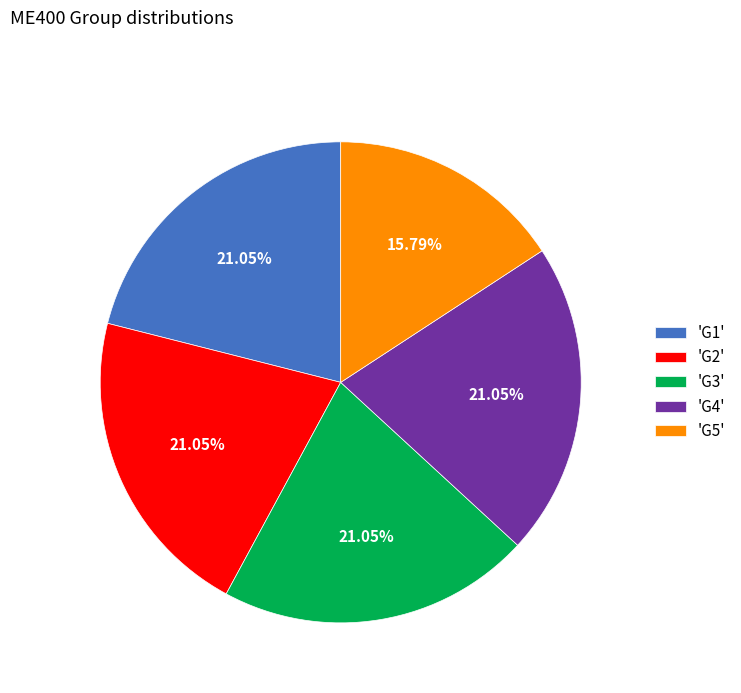

Do 'G4' and 'G2' together represent more than half of the pie?

No